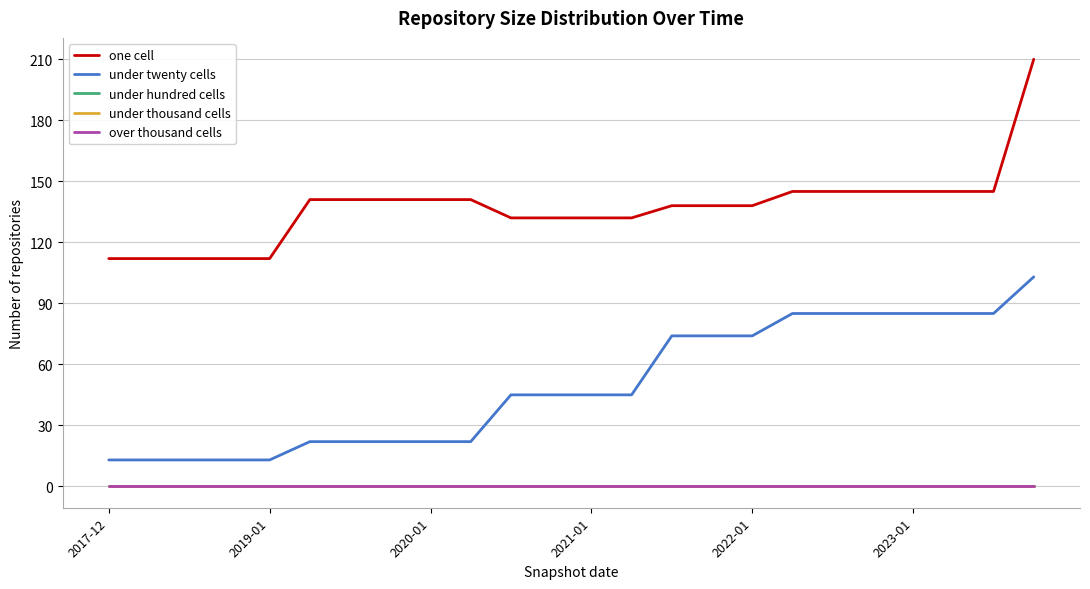

Does the chart display data point markers on the line(s)?

No